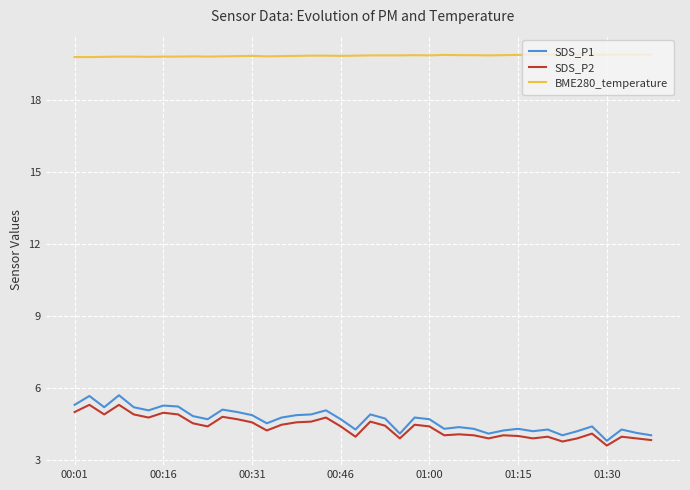

True or false: SDS_P2 and BME280_temperature intersect in this chart.

False